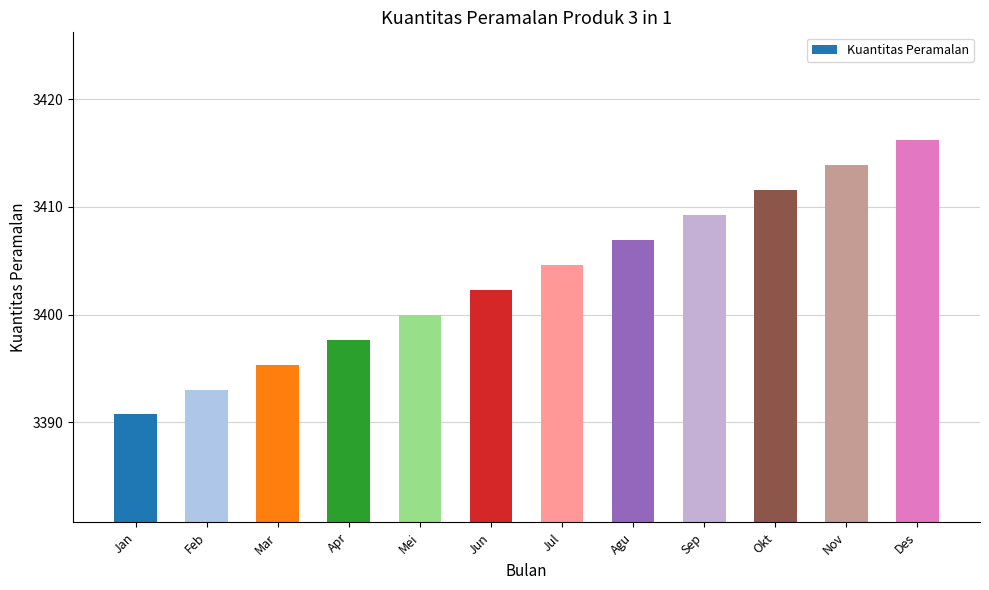

What is the minimum value shown in the chart?

3390.7